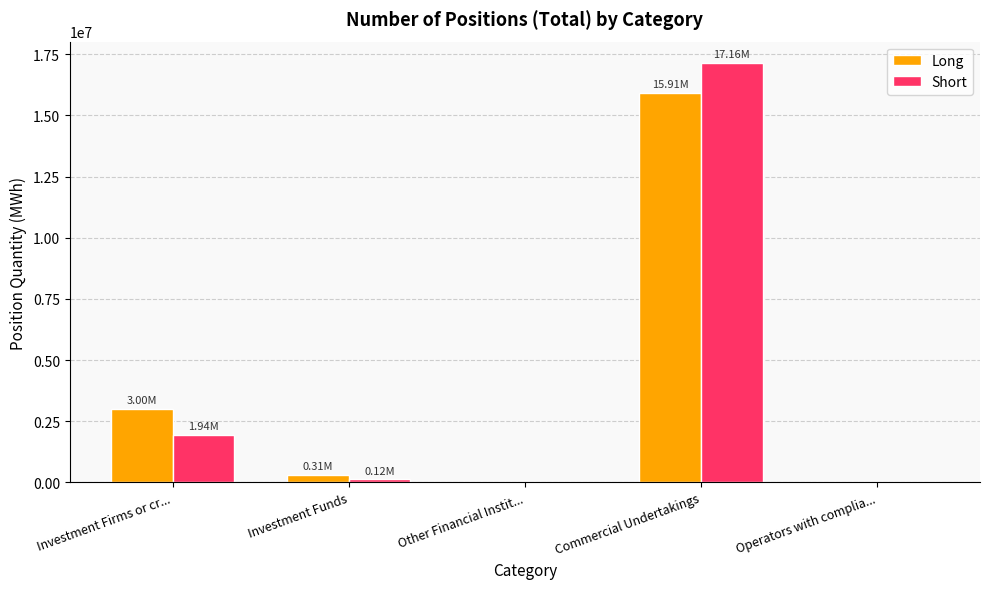

What is the sum of the Long values at Investment Firms or cr... and Other Financial Instit...?

2998172